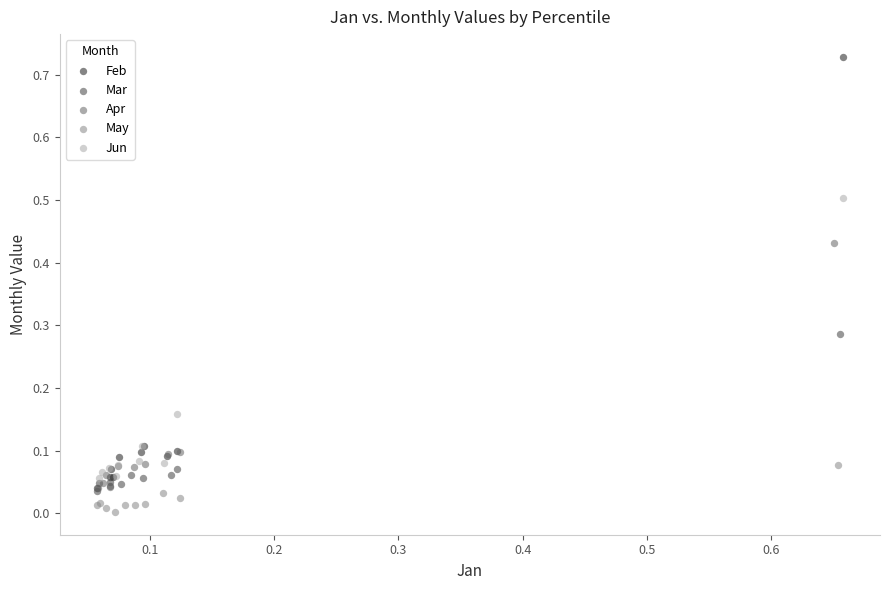

Which series contains the highest Y value?

Feb